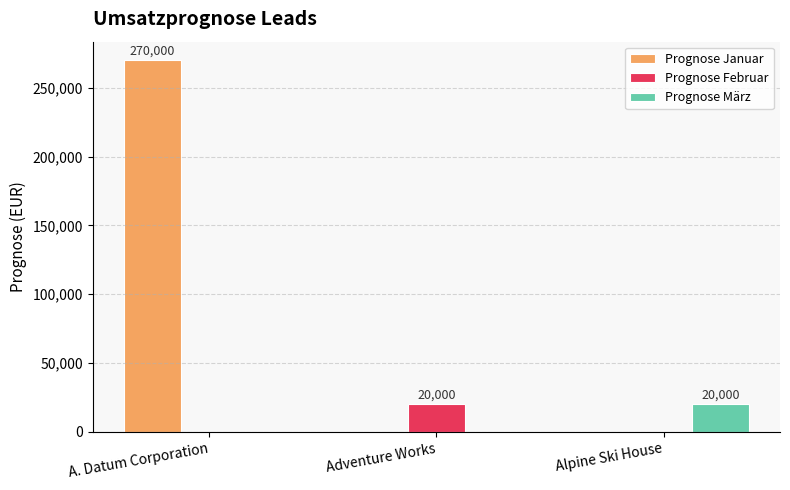

What is the spread (max minus min) of values at Alpine Ski House?

20000